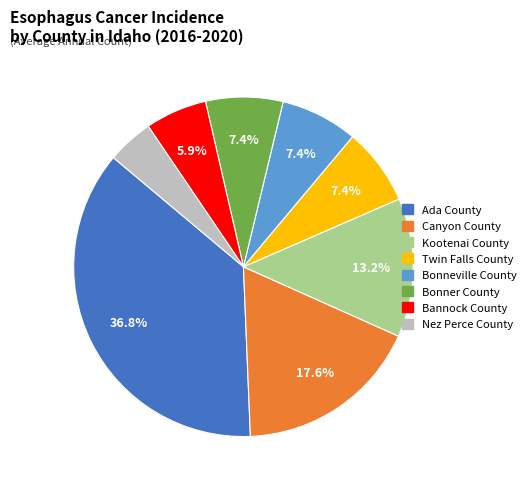

Approximately how many times larger is the value at Canyon County compared to Twin Falls County?

2.4